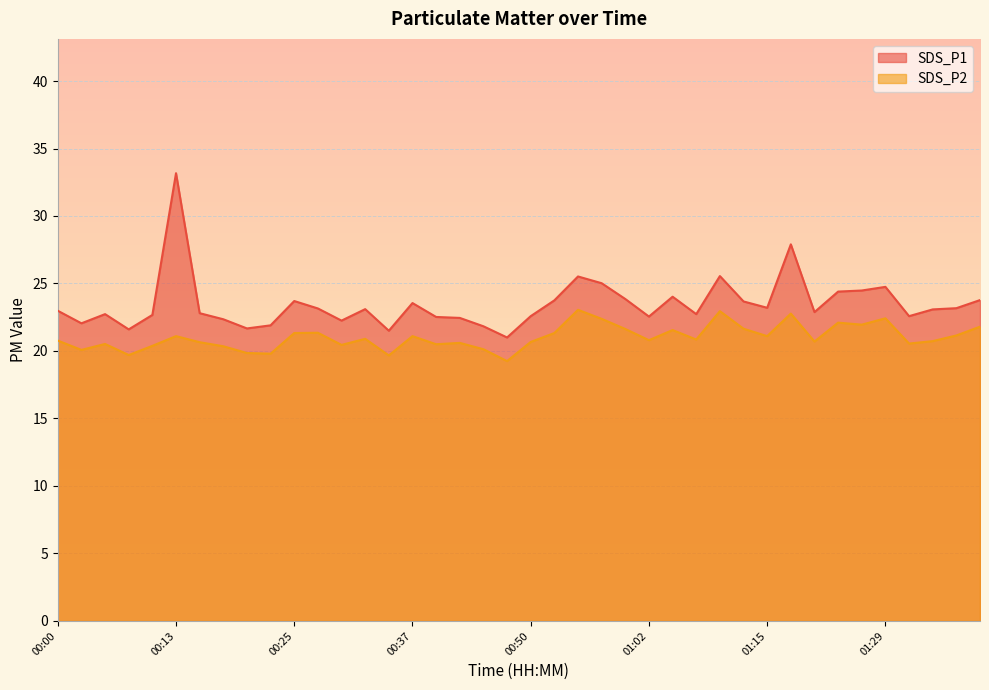

Reading right to left, list all the values displayed in this chart.

SDS_P1: 23.8	23.2	23.1	22.6	24.8	24.5	24.4	22.9	27.9	23.2	23.7	25.6	22.7	24.0	22.6	23.9	25.0	25.5	23.8	22.6	21.0	21.8	22.4	22.5	23.6	21.5	23.1	22.2	23.1	23.7	21.9	21.7	22.4	22.8	33.2	22.7	21.6	22.7	22.1	23.0
SDS_P2: 21.8	21.1	20.7	20.6	22.4	21.9	22.1	20.7	22.8	21.1	21.6	22.9	20.9	21.6	20.8	21.6	22.4	23.1	21.3	20.7	19.2	20.1	20.6	20.5	21.1	19.7	20.9	20.4	21.4	21.3	19.8	19.9	20.4	20.6	21.1	20.4	19.7	20.5	20.1	20.8